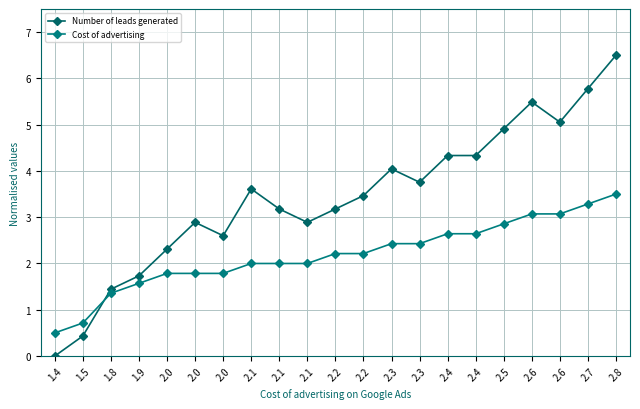

Is the value of Number of leads generated at 2.5 greater than the value of Cost of advertising at 2.8?

Yes